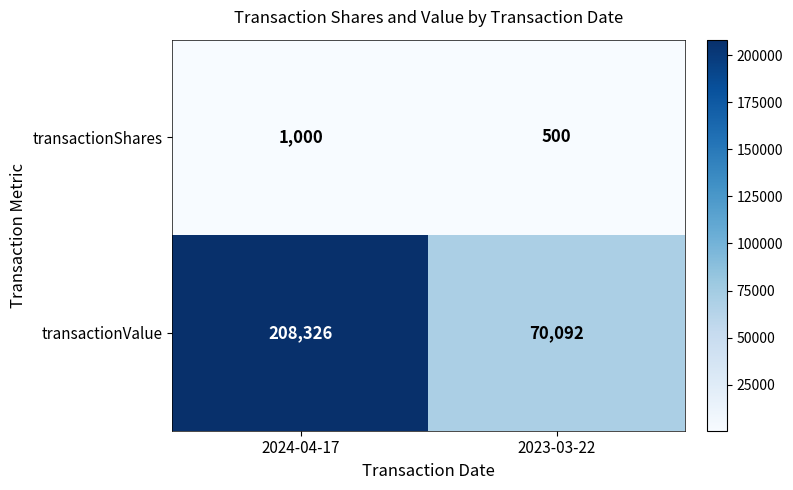

Rank the series by their maximum value, from lowest to highest.

transactionShares, transactionValue